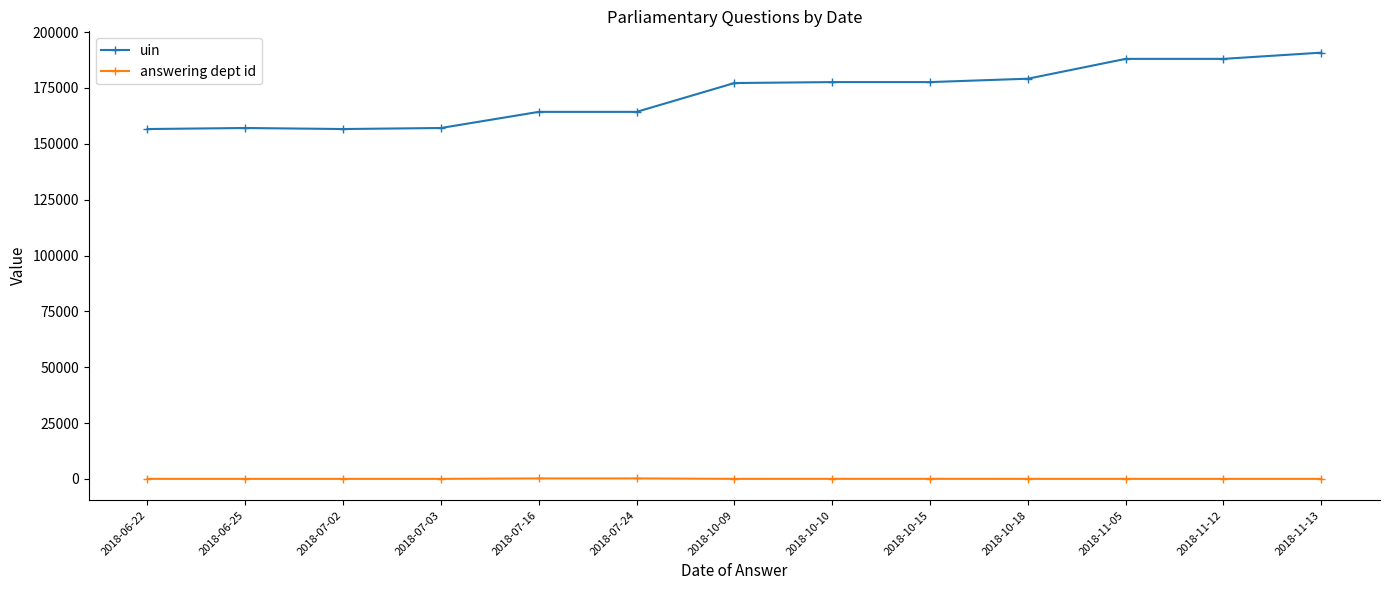

What is the greatest value displayed?

190813